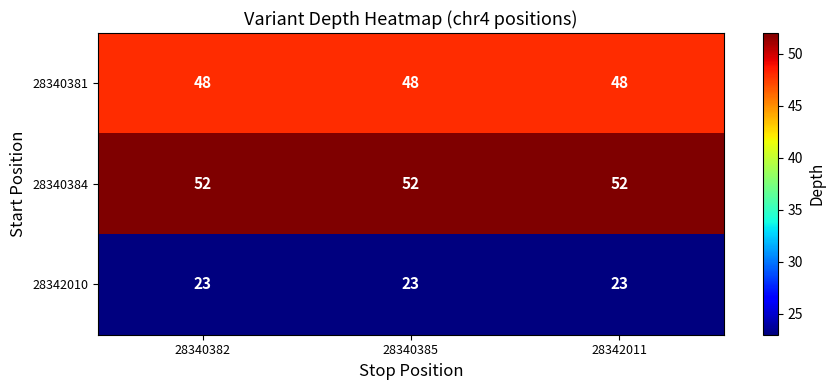

The 28340381 series shows 64 at 28340385. True or false?

False